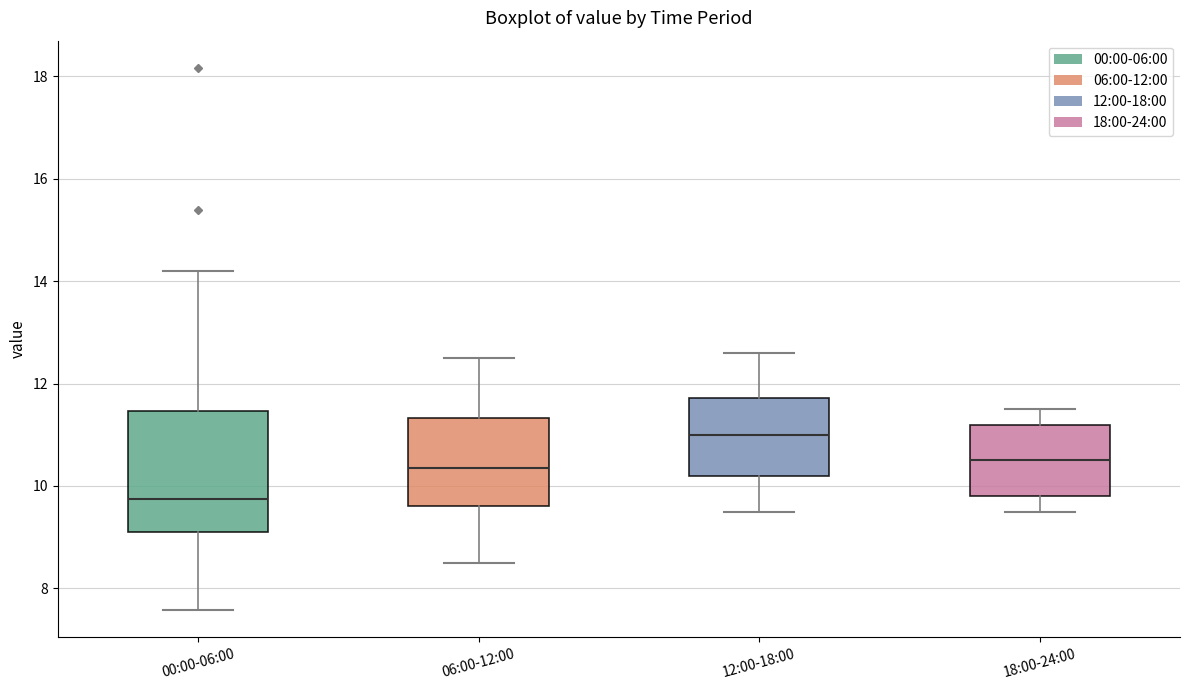

Where is the lower edge of the box for 18:00-24:00 on the y-axis? The values are not printed on the chart, so give them approximately, as read against the axis.

9.8